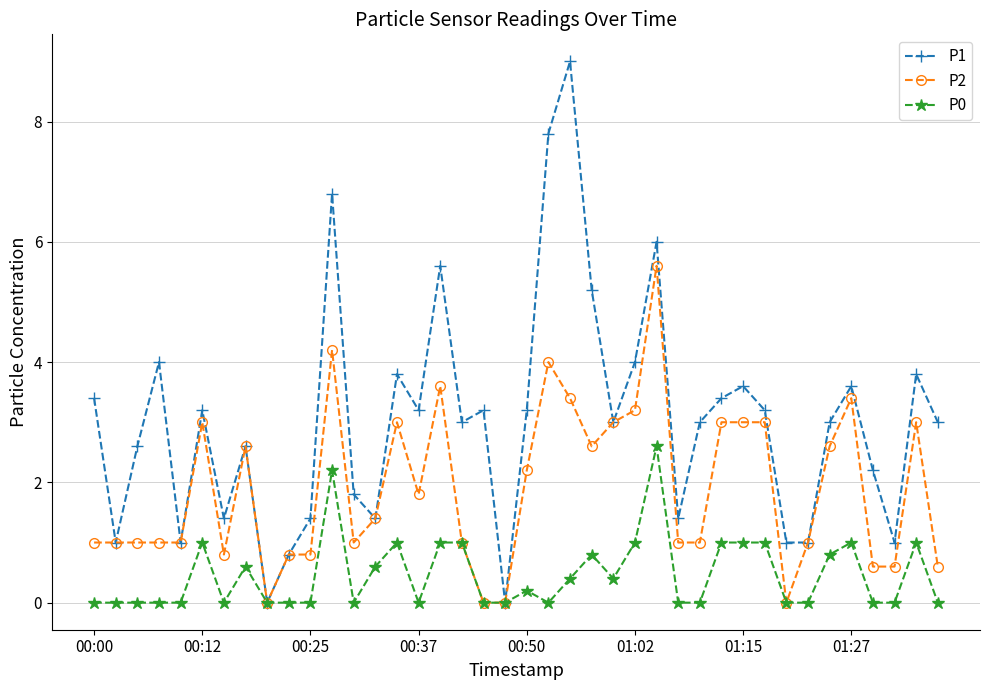

Count the number of data series in this chart.

3